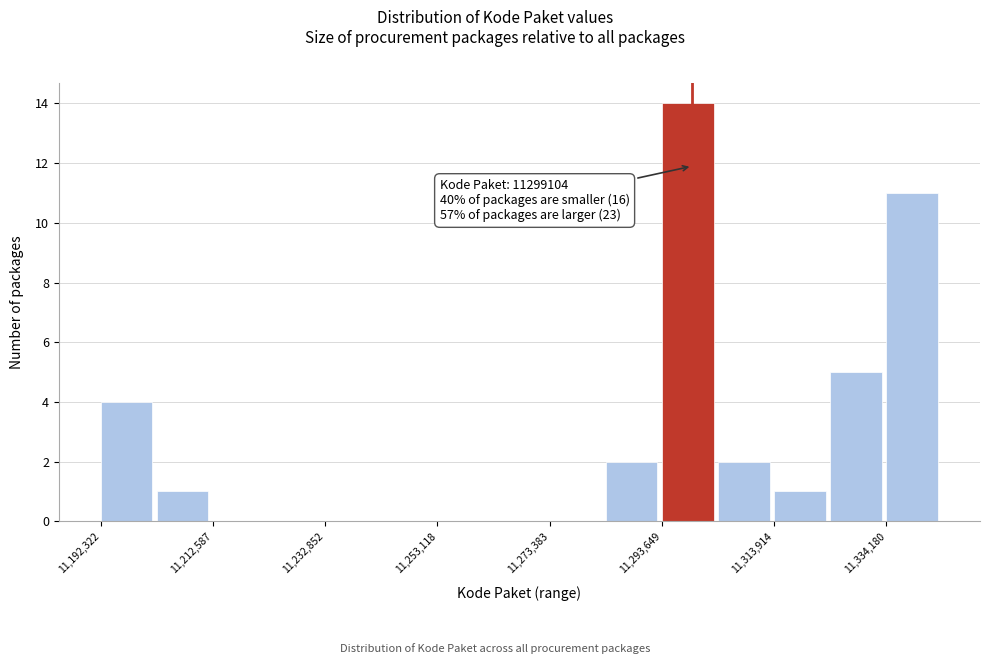

Read against the x-axis, roughly where is the centre of the tallest bar?

11300000